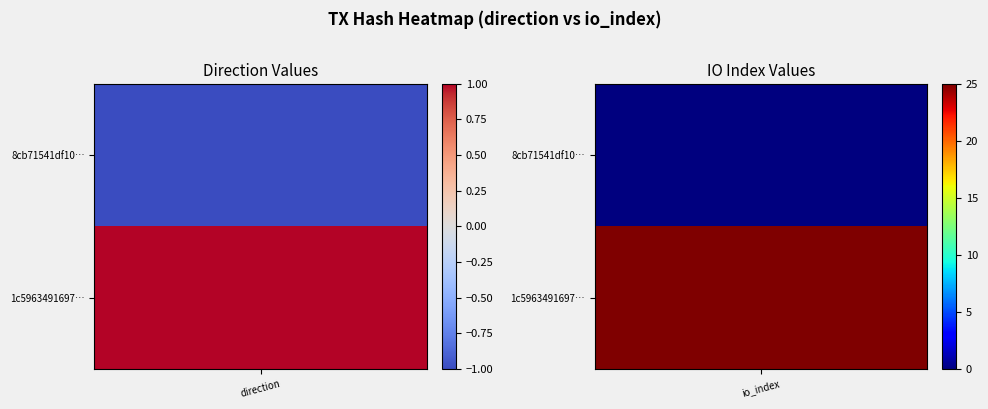

What is the minimum value shown in the chart?

-1